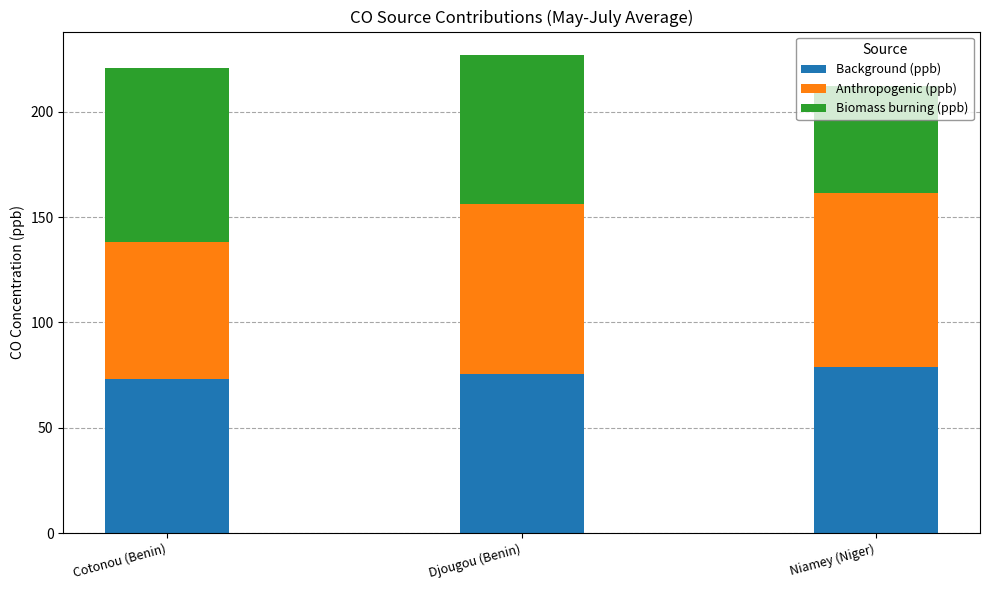

What is the total value across all series at Niamey (Niger)?

212.4